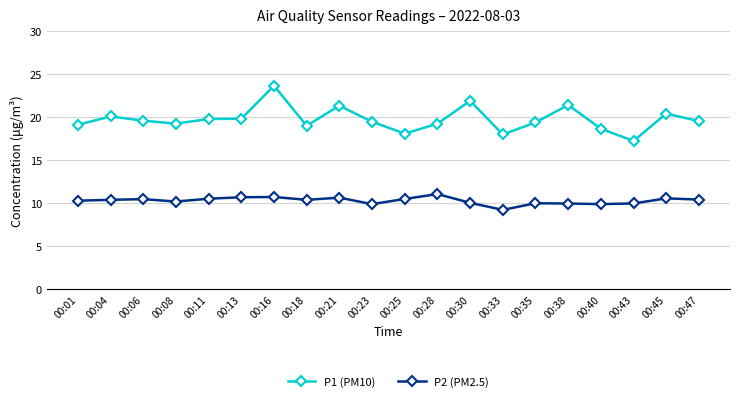

What is the average value of the P2 (PM2.5) series?

10.3